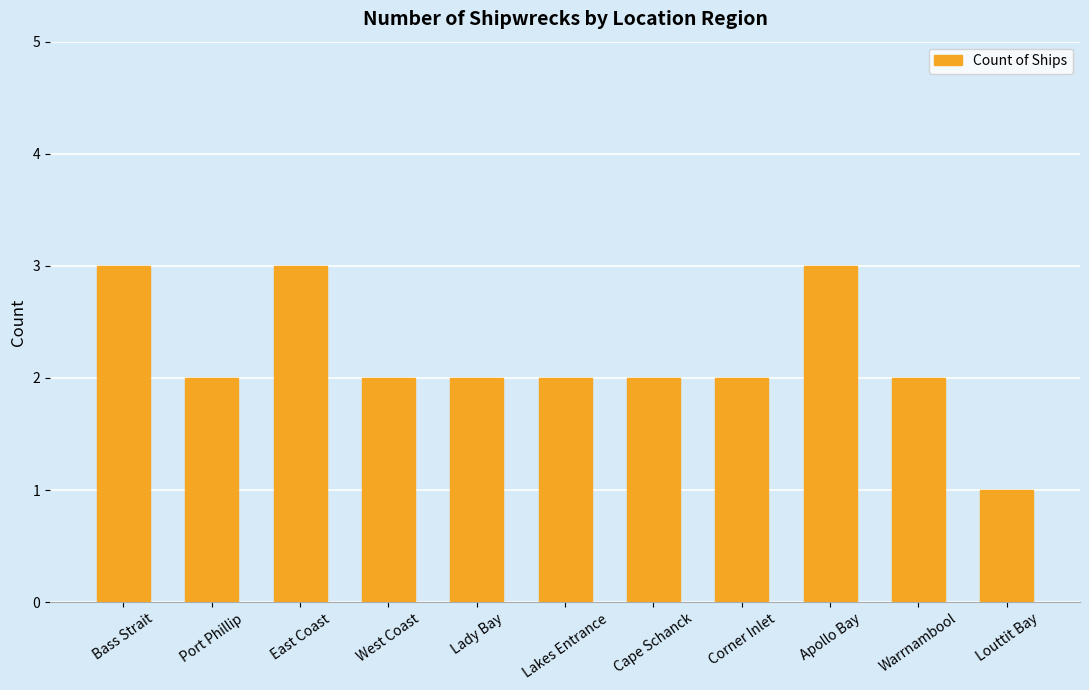

How many bars are there in total?

11